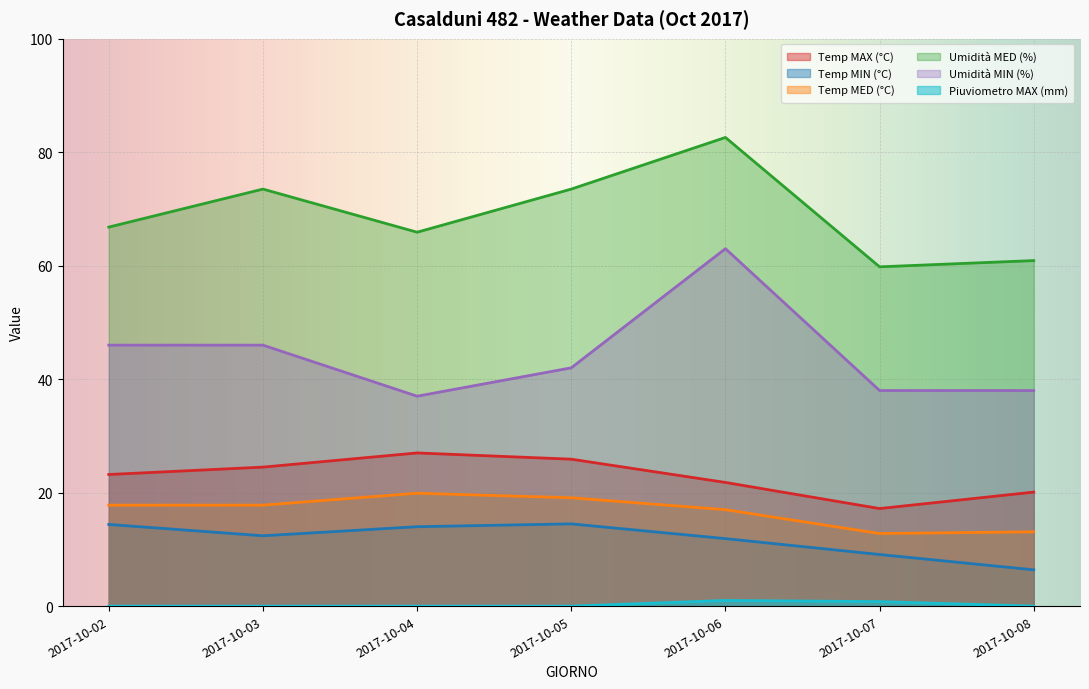

Which series has the widest spread of values?

Umidità MIN (%)